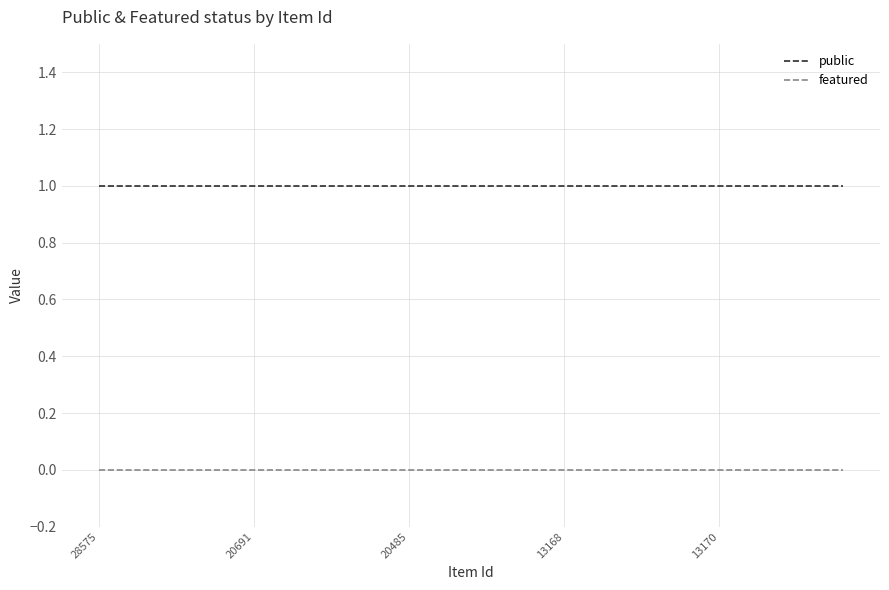

Which series has the largest total across all categories?

public